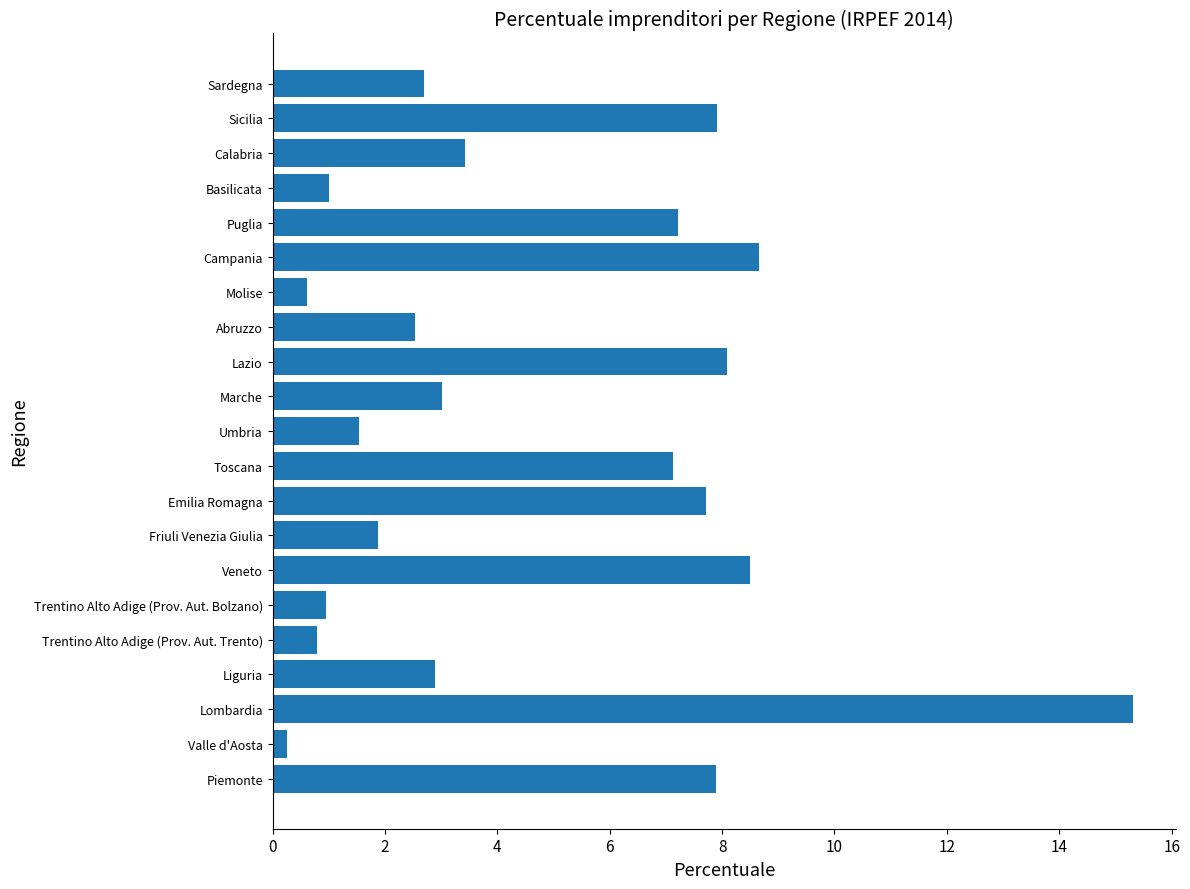

The value at Umbria is 1.5. True or false?

True